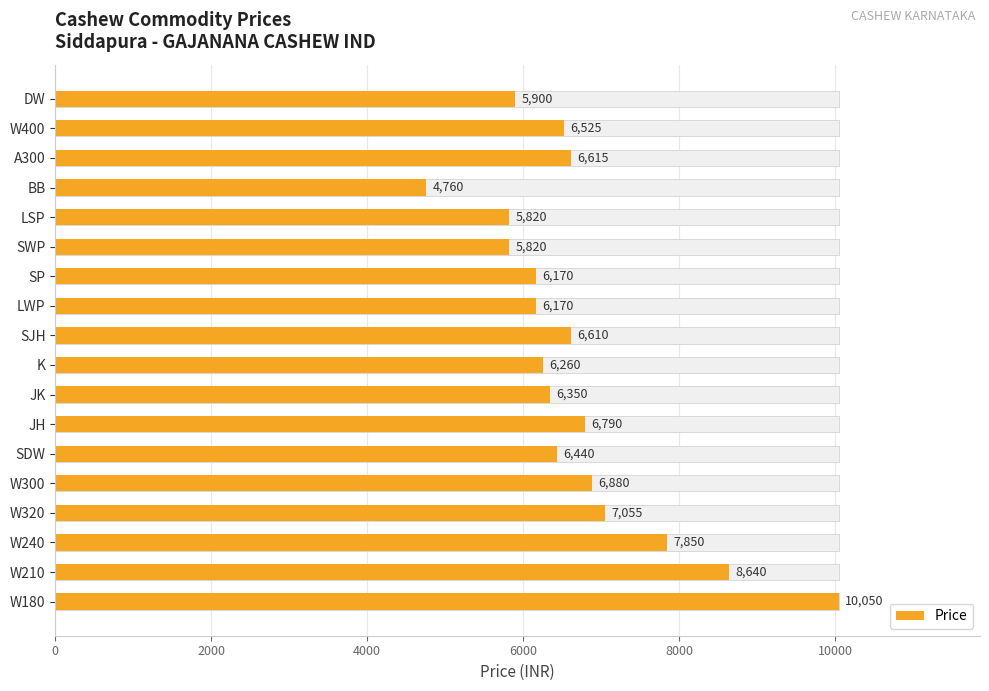

What is the average value?

6706